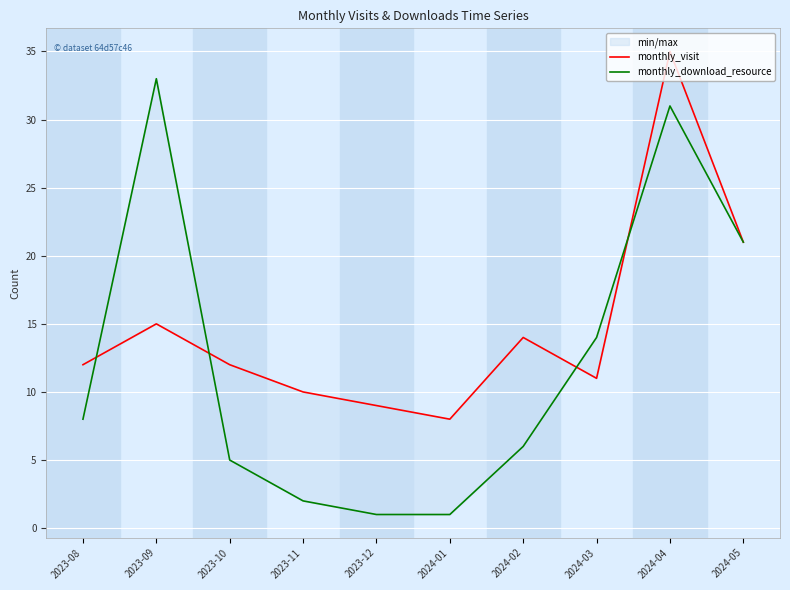

What position from the right is 2024-05?

1